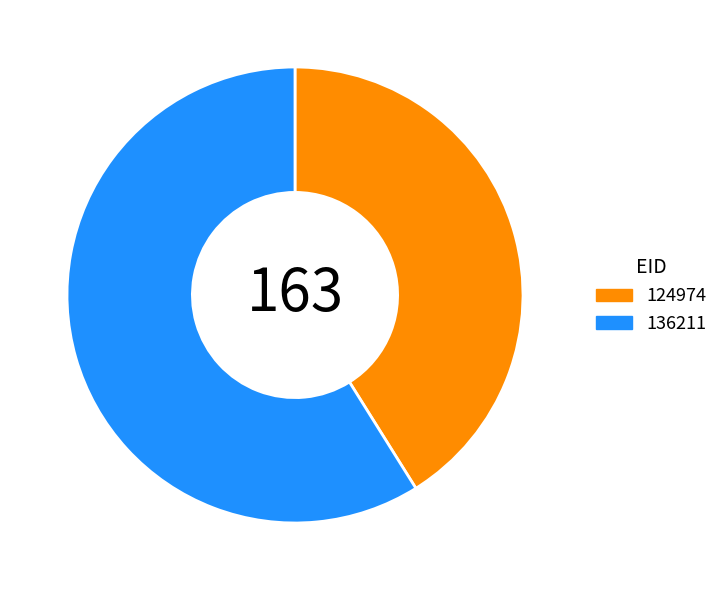

Is it true that 124974 is 41% of the pie?

True